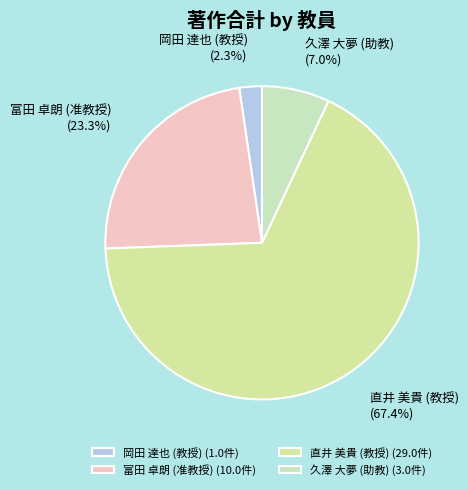

To the nearest percent, what percentage of the pie is 岡田 達也 (教授)?

2%